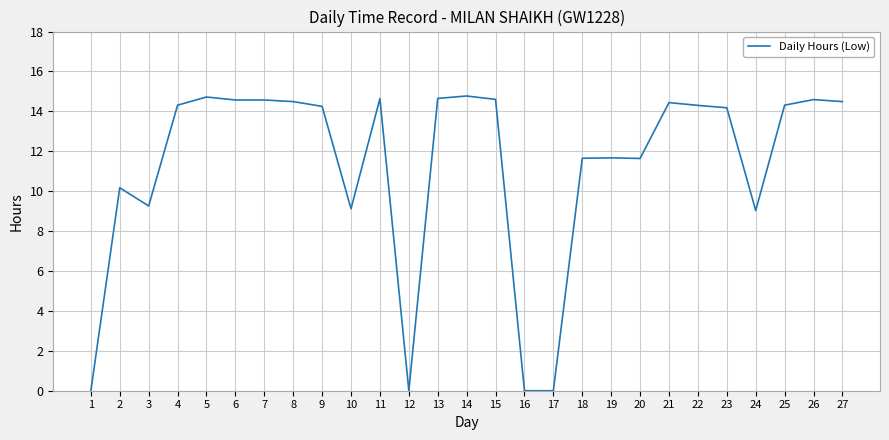

Does the chart display data point markers on the line(s)?

No